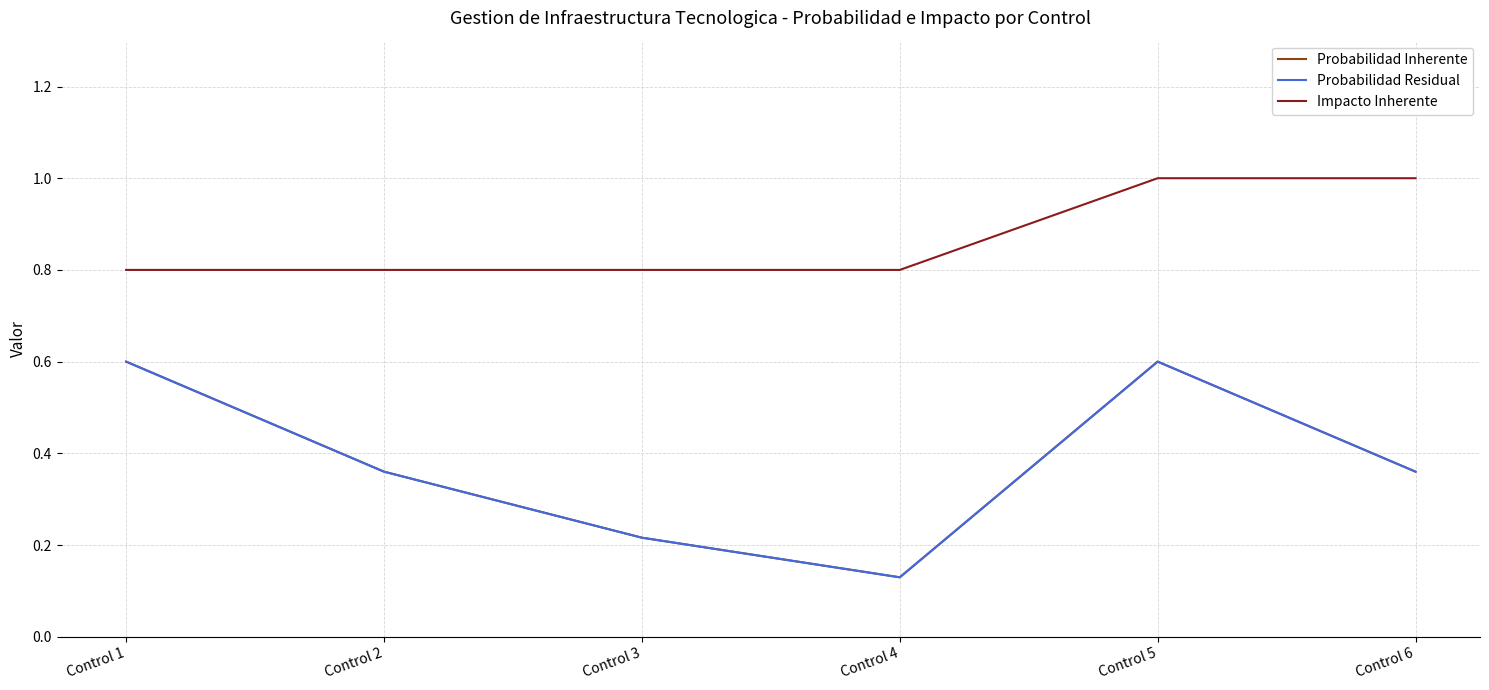

What is the sum of all Probabilidad Residual values?

2.3